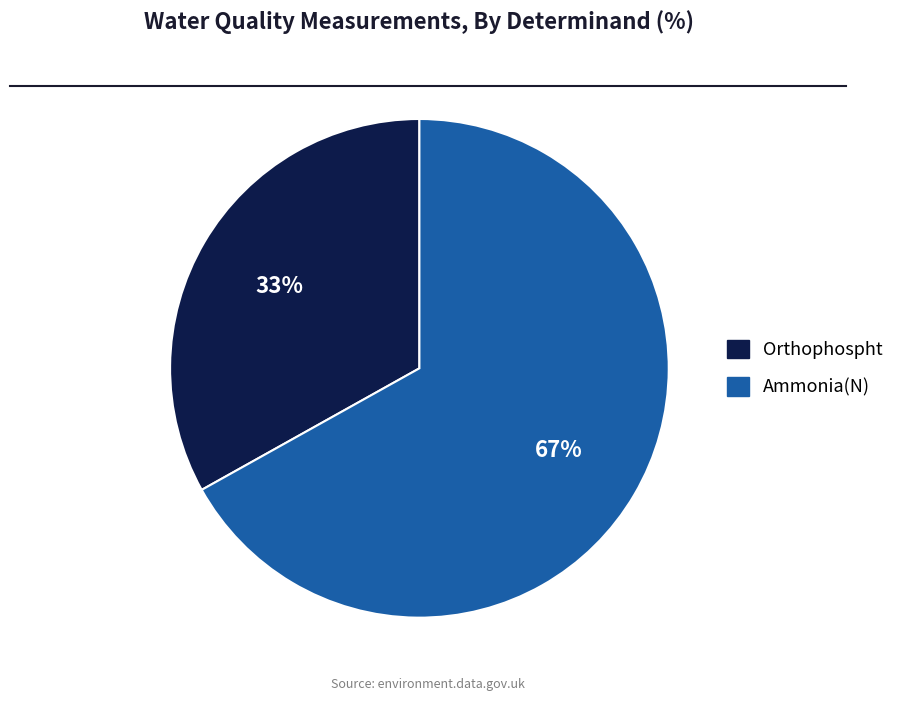

The Ammonia(N) slice represents 67% of the pie. True or false?

True